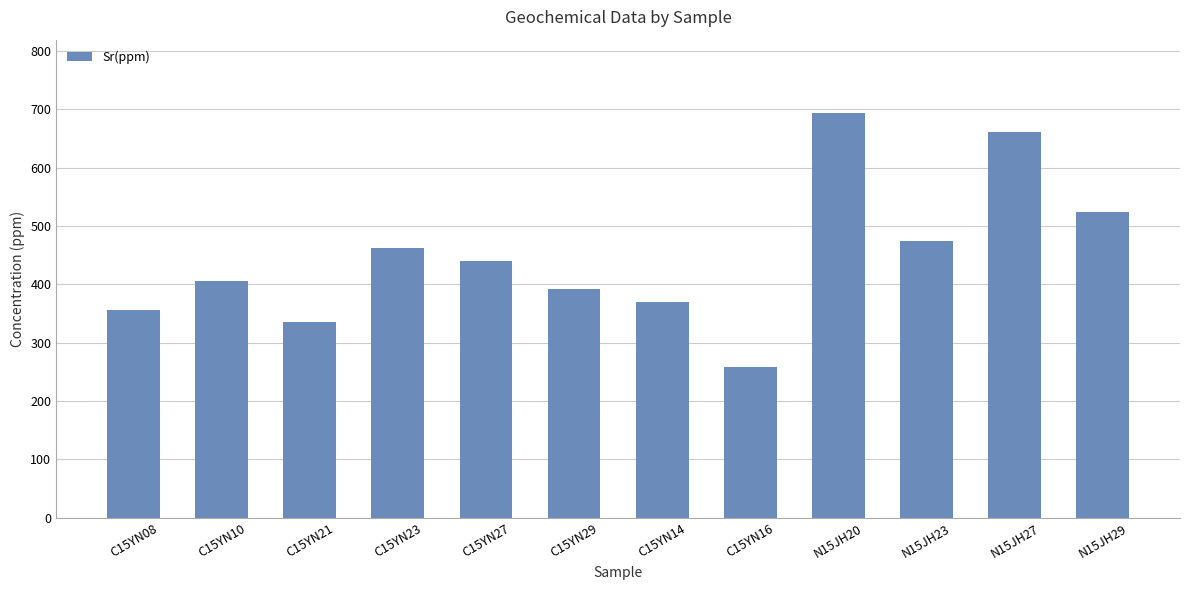

Reading left to right, extract all data points from this chart.

C15YN08=356	C15YN10=406	C15YN21=336	C15YN23=463	C15YN27=440	C15YN29=392	C15YN14=369	C15YN16=259	N15JH20=694	N15JH23=475	N15JH27=660	N15JH29=524